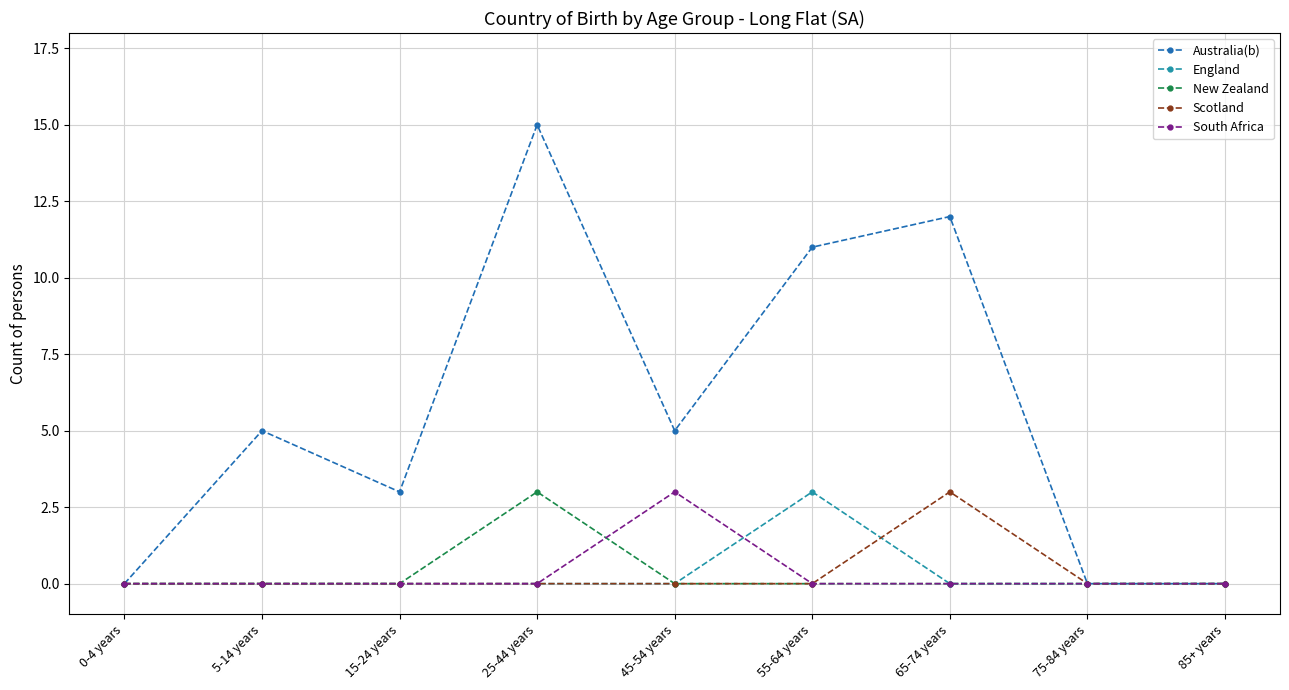

Reading left to right, transcribe all the data shown in this chart.

Australia(b): 0-4 years=0	5-14 years=5	15-24 years=3	25-44 years=15	45-54 years=5	55-64 years=11	65-74 years=12	75-84 years=0	85+ years=0
England: 0-4 years=0	5-14 years=0	15-24 years=0	25-44 years=0	45-54 years=0	55-64 years=3	65-74 years=0	75-84 years=0	85+ years=0
New Zealand: 0-4 years=0	5-14 years=0	15-24 years=0	25-44 years=3	45-54 years=0	55-64 years=0	65-74 years=0	75-84 years=0	85+ years=0
Scotland: 0-4 years=0	5-14 years=0	15-24 years=0	25-44 years=0	45-54 years=0	55-64 years=0	65-74 years=3	75-84 years=0	85+ years=0
South Africa: 0-4 years=0	5-14 years=0	15-24 years=0	25-44 years=0	45-54 years=3	55-64 years=0	65-74 years=0	75-84 years=0	85+ years=0